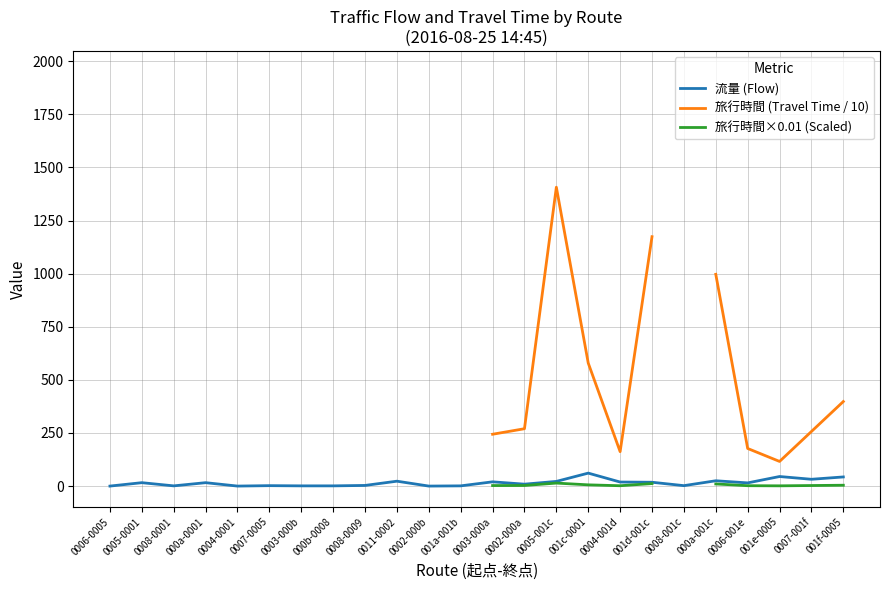

What is the maximum value for 流量 (Flow)?

61